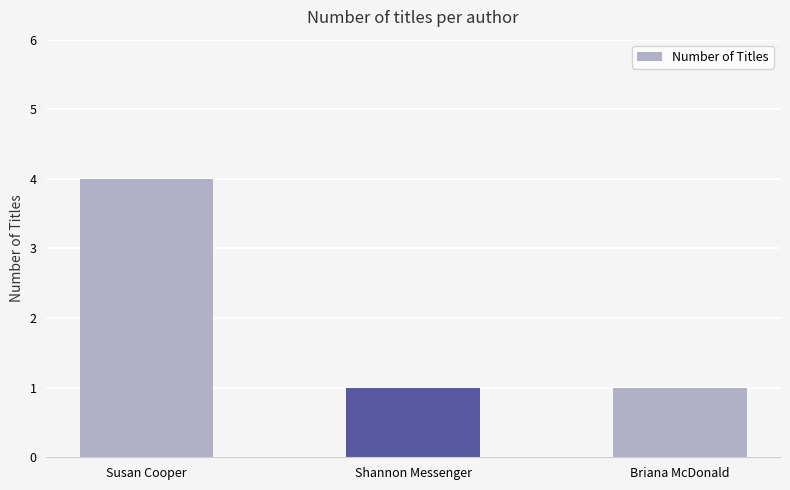

Approximately how many times larger is the value at Susan Cooper compared to Briana McDonald?

4.0